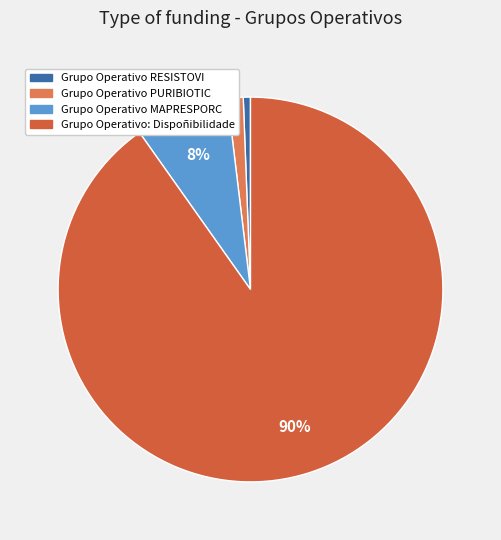

To the nearest percent, what is the average slice percentage?

25%